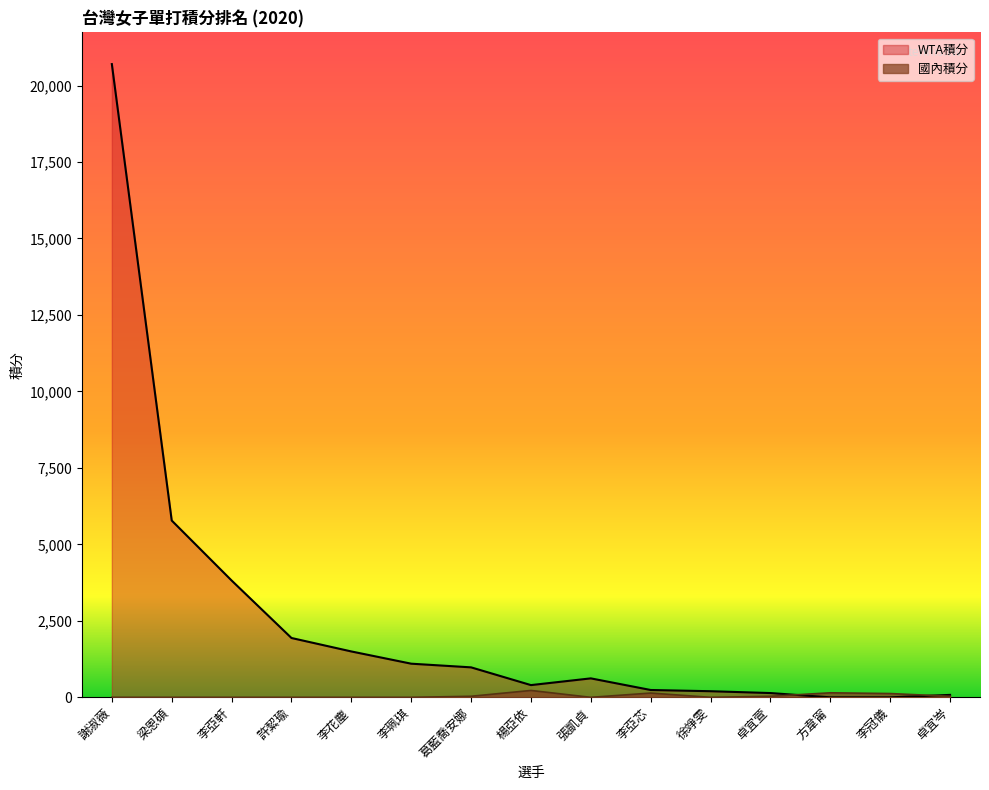

What is the highest value of the WTA積分 series?

20700